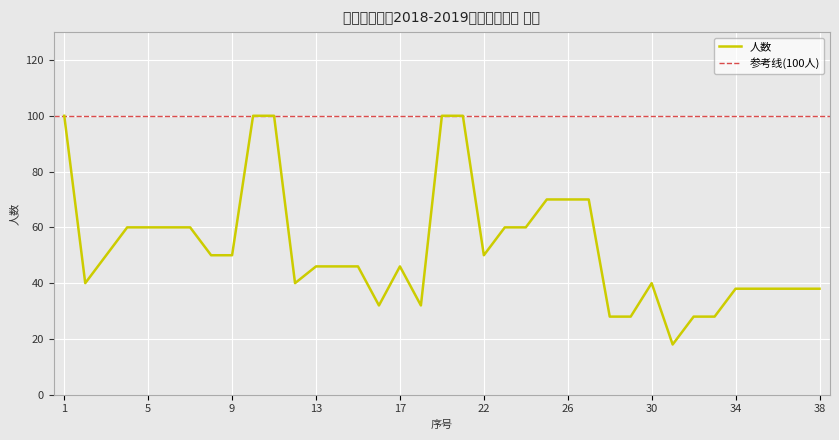

What is the change in value from 21 to 36?

-62